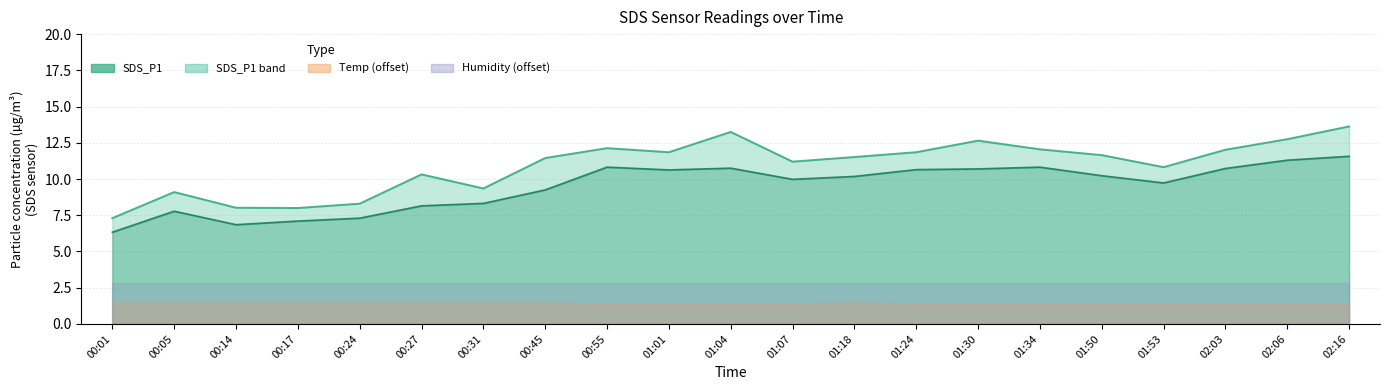

What is the sum of the SDS_P1 line values at 00:01 and 00:05?

16.4